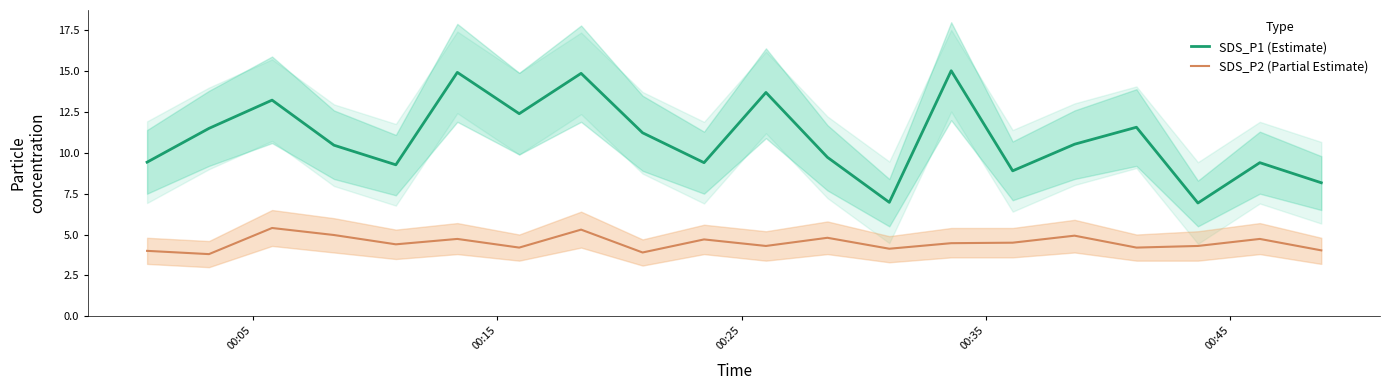

True or false: SDS_P1 (Estimate) and SDS_P2 (Partial Estimate) intersect in this chart.

False